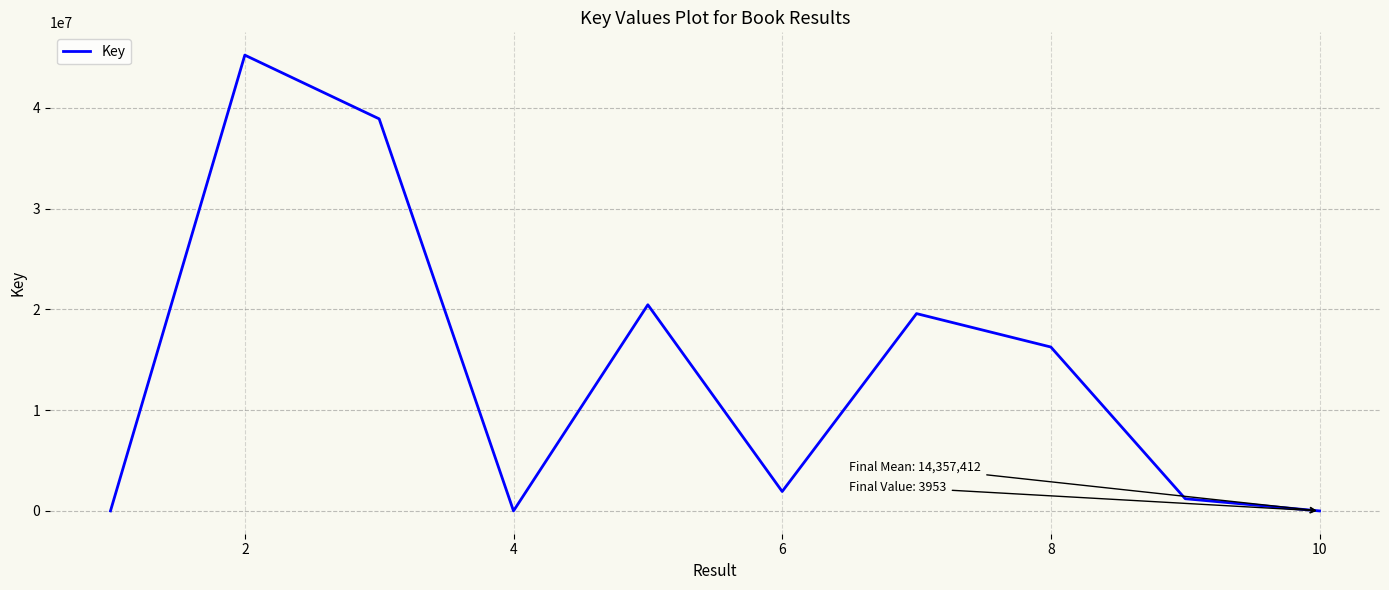

How many series are shown in this chart?

1